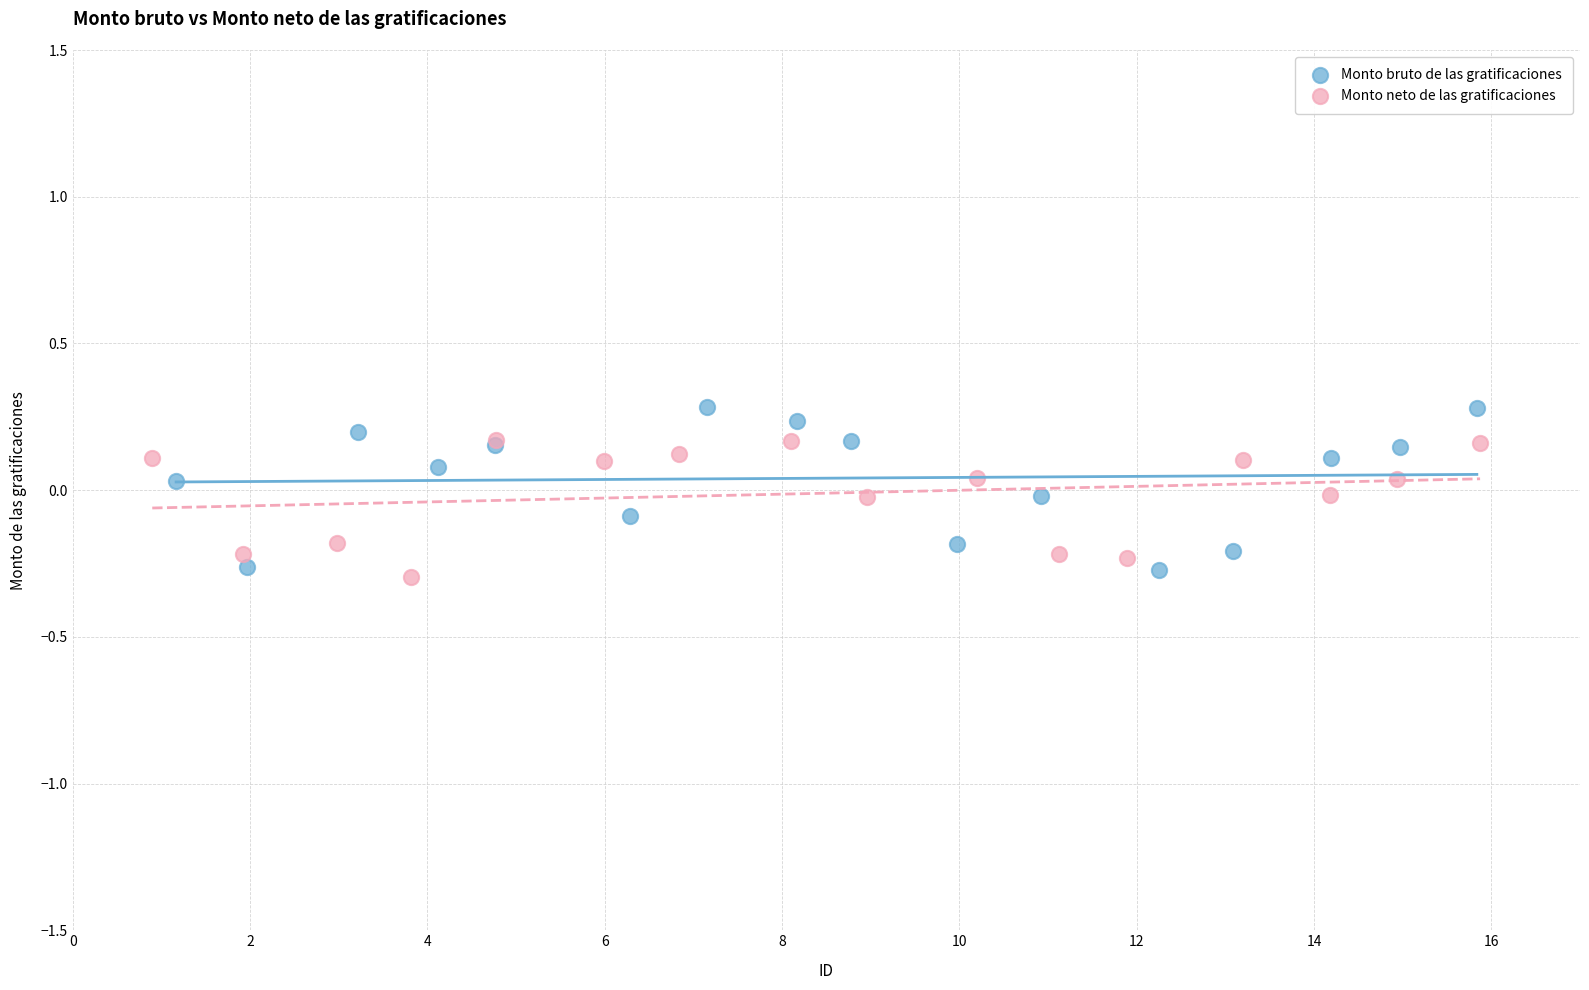

What are all the series names shown in the legend?

Monto bruto de las gratificaciones, Monto neto de las gratificaciones